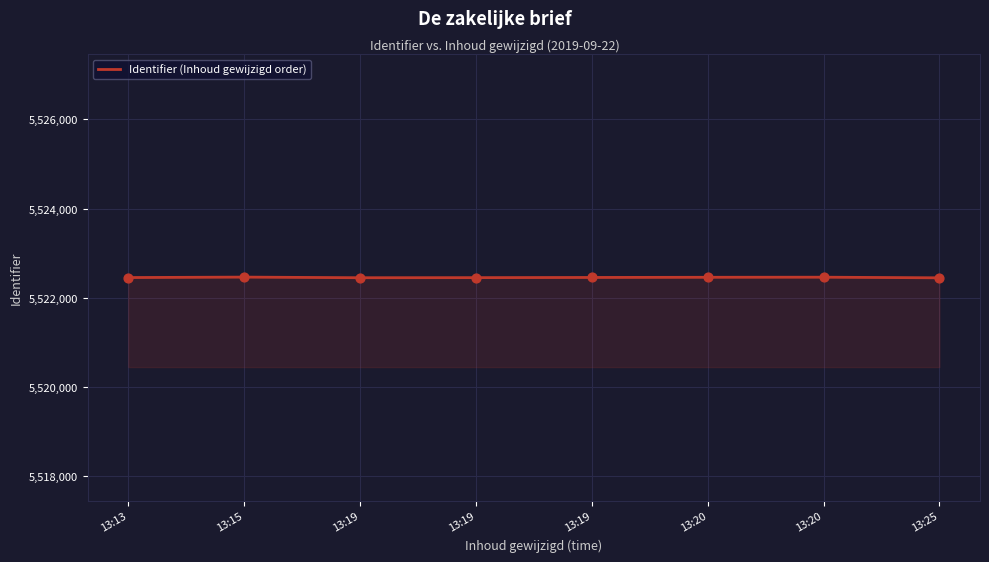

Which has a higher value, 13:25 or 13:20?

13:20